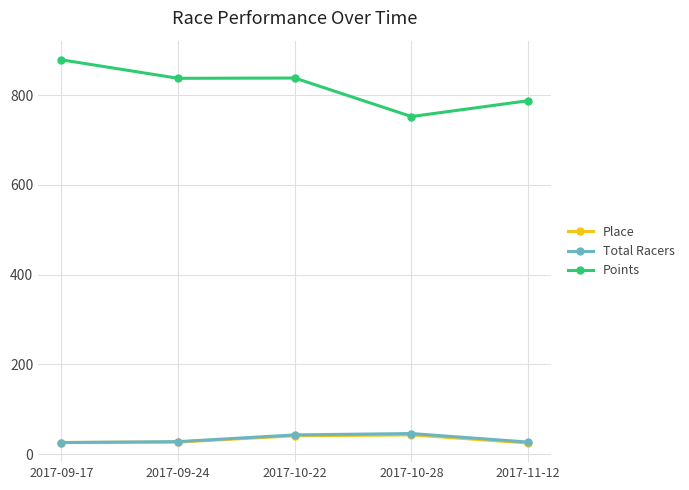

The value of Points at 2017-10-22 is 837.9. True or false?

True